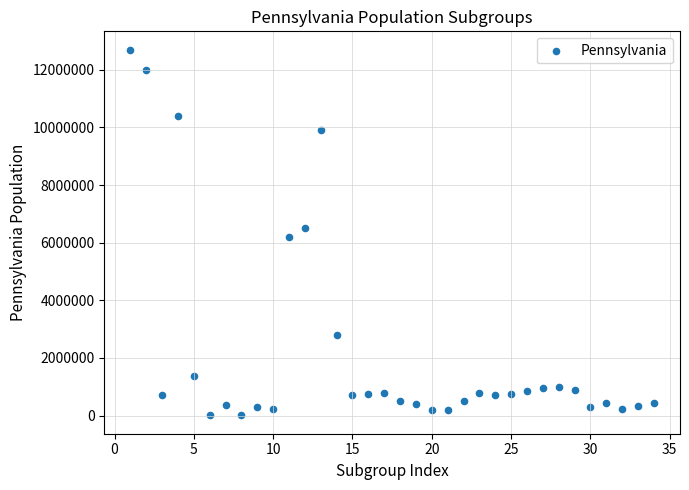

What is the range of X values (max minus min)?

33